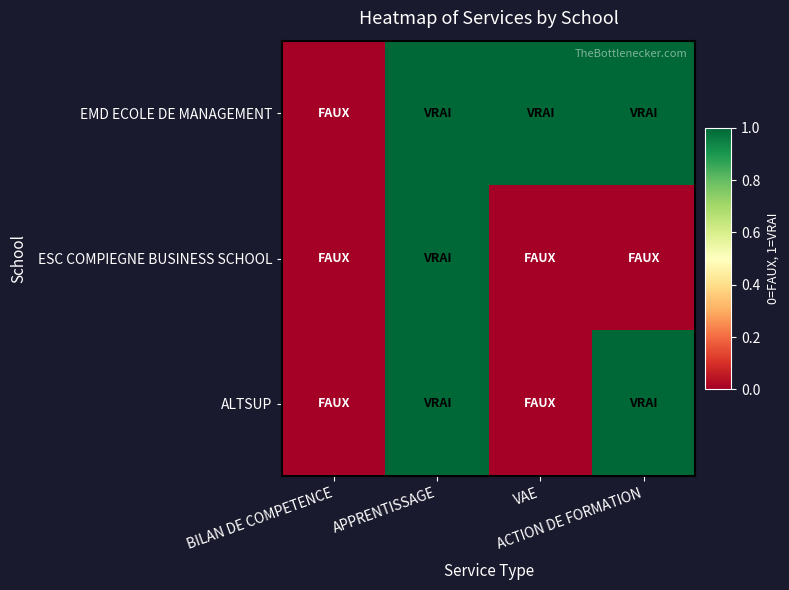

How many distinct data groups are displayed?

3